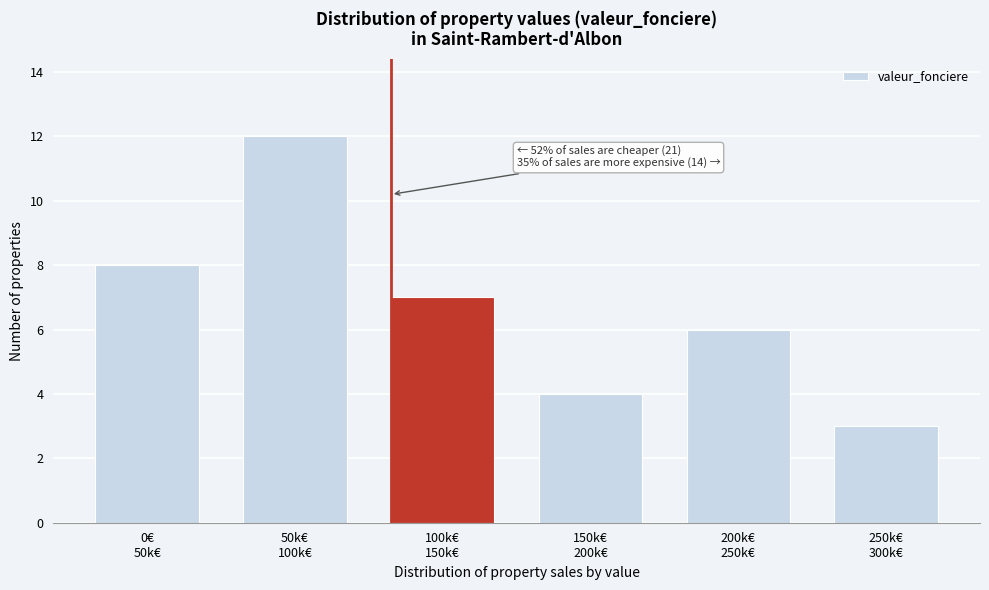

Reading left to right, extract all data points from this chart.

8	12	7	4	6	3